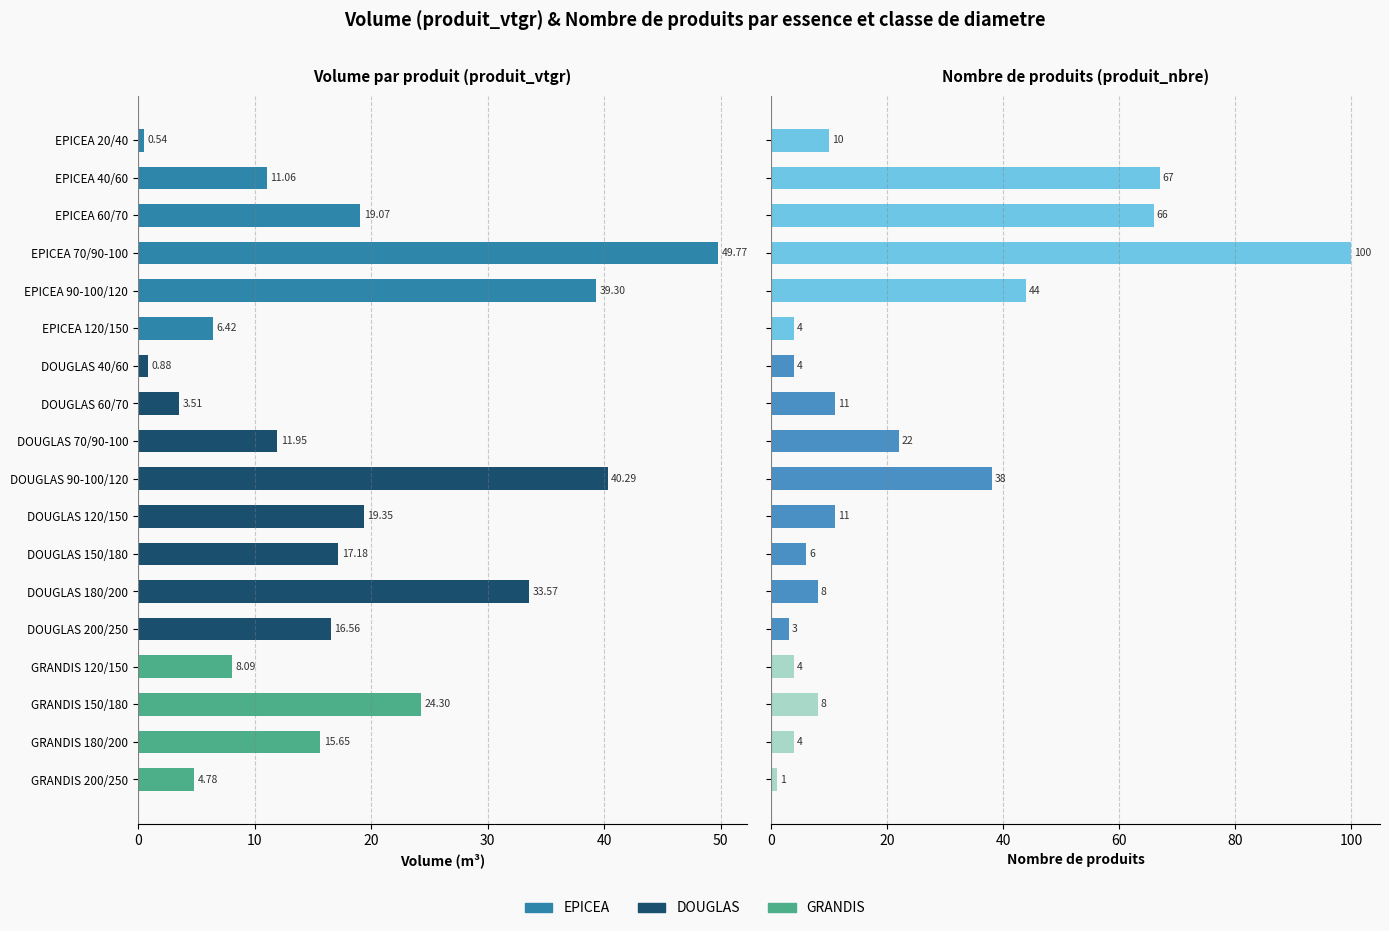

The Volume (m3) series shows 8.1 at GRANDIS 120/150. True or false?

True